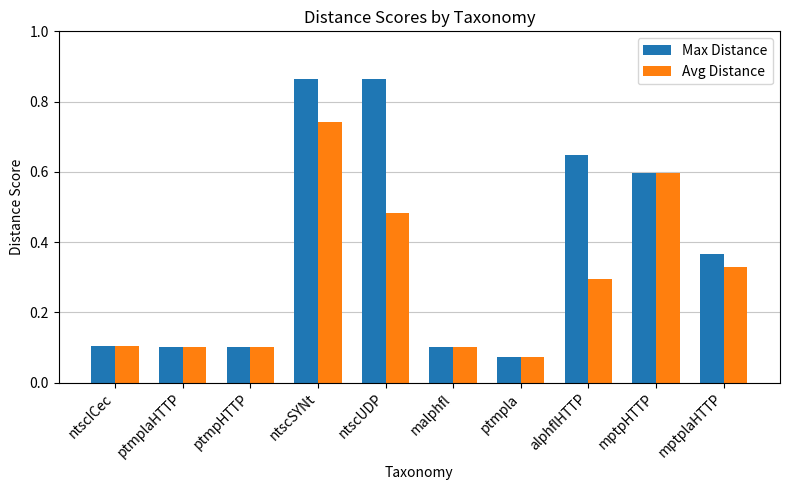

What is the label of the 7th bar from the right?

ntscSYNt